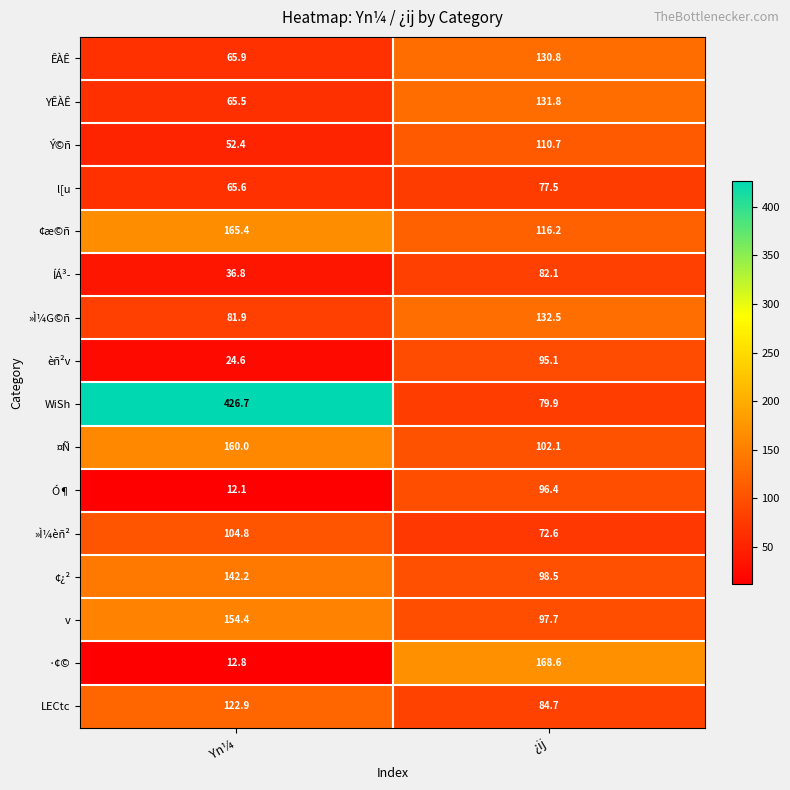

The WiSh series shows 598.6 at Yn¼. True or false?

False